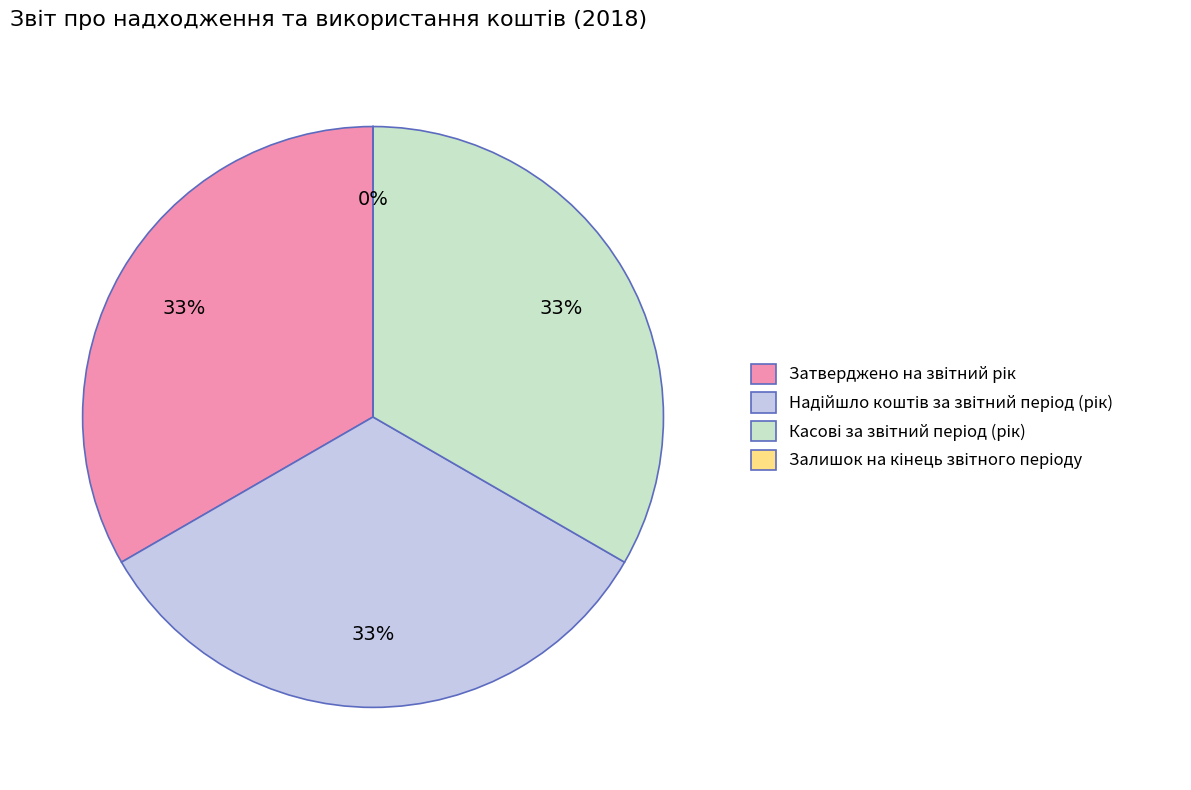

To the nearest percent, what is the average slice percentage?

25%